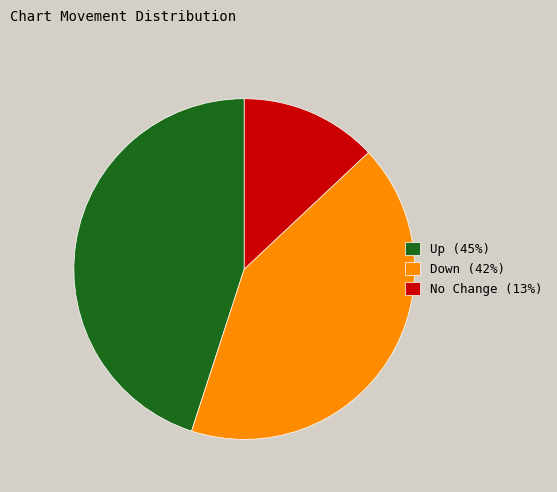

Which category has the biggest portion of the pie?

Up (45%)